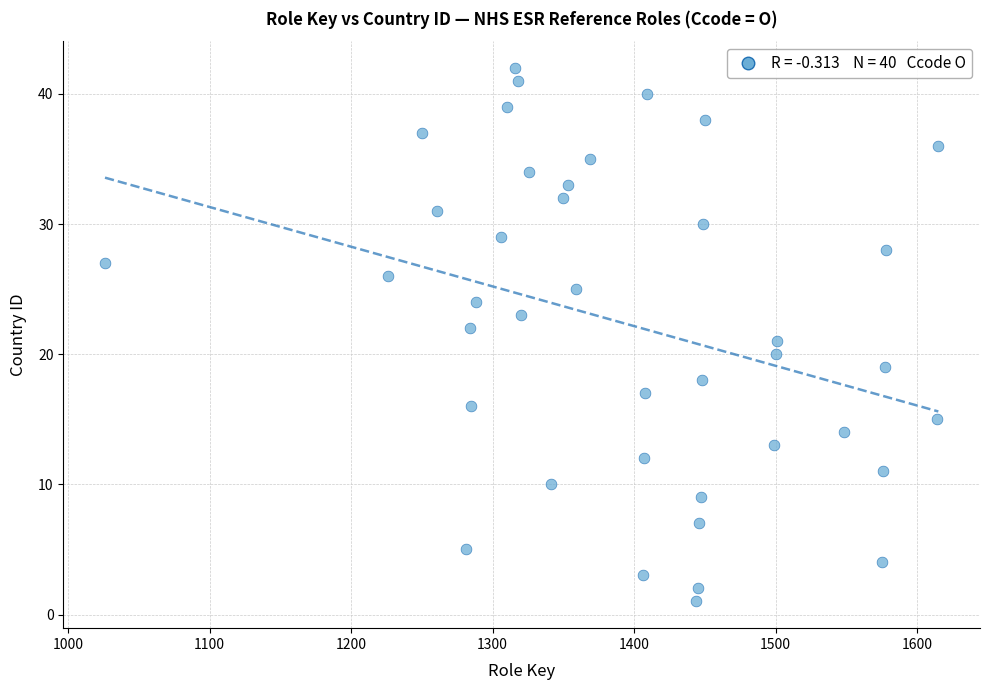

What is the range of Y values (max minus min)?

41